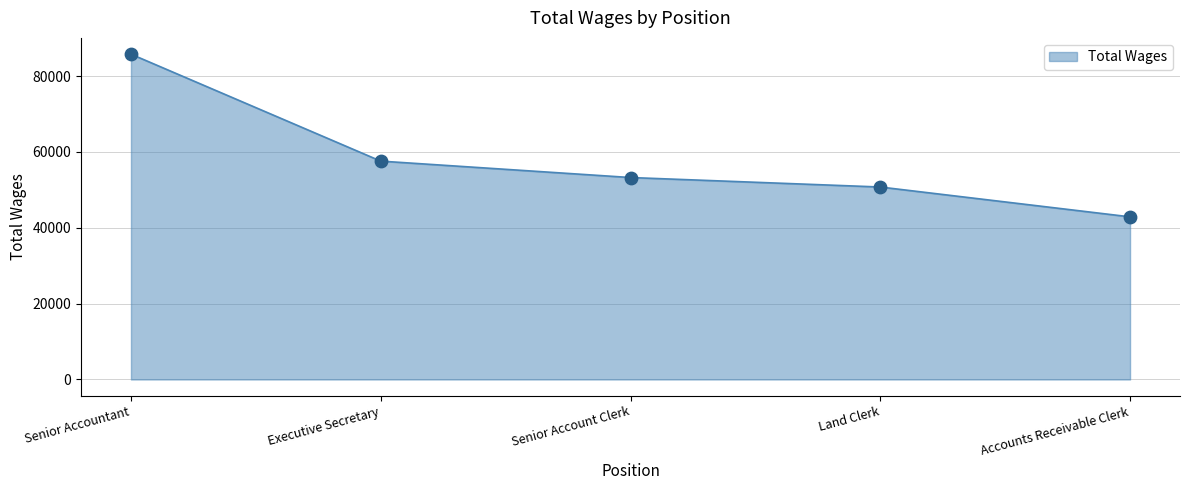

Which has a higher value, Executive Secretary or Land Clerk?

Executive Secretary